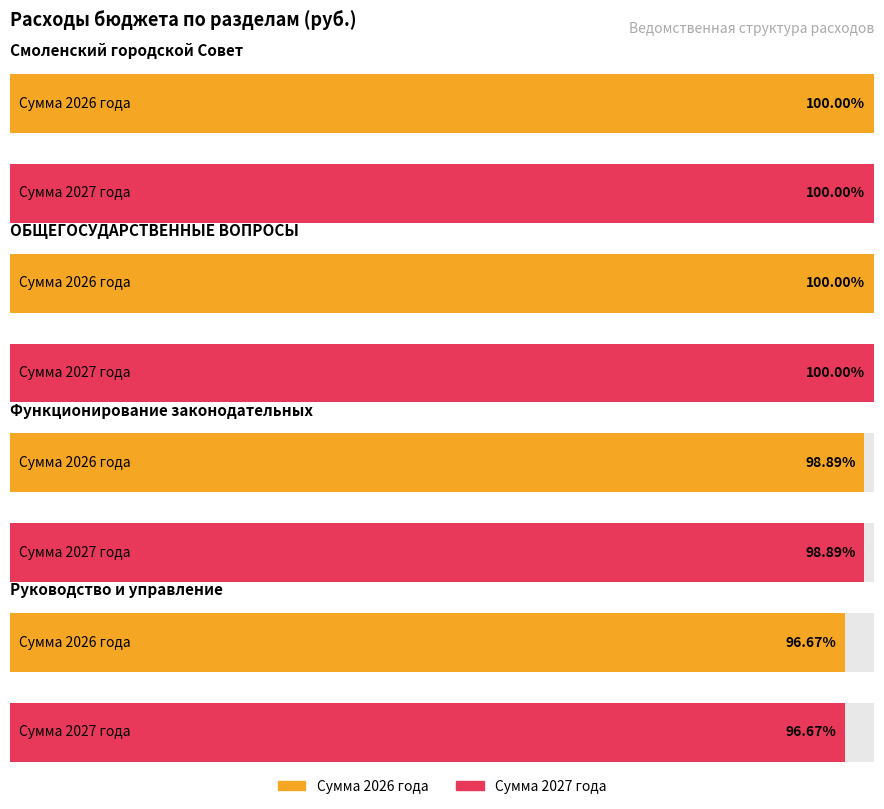

At which category is the sum across all series the highest?

Смоленский городской Совет